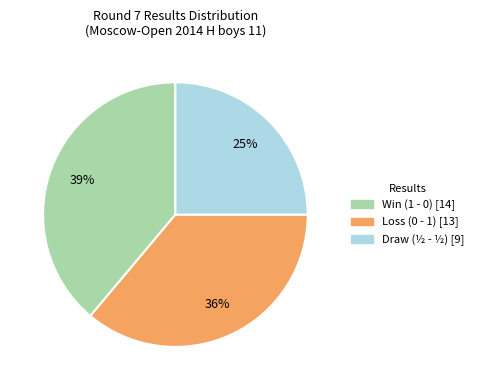

Is there a majority slice in this chart?

No